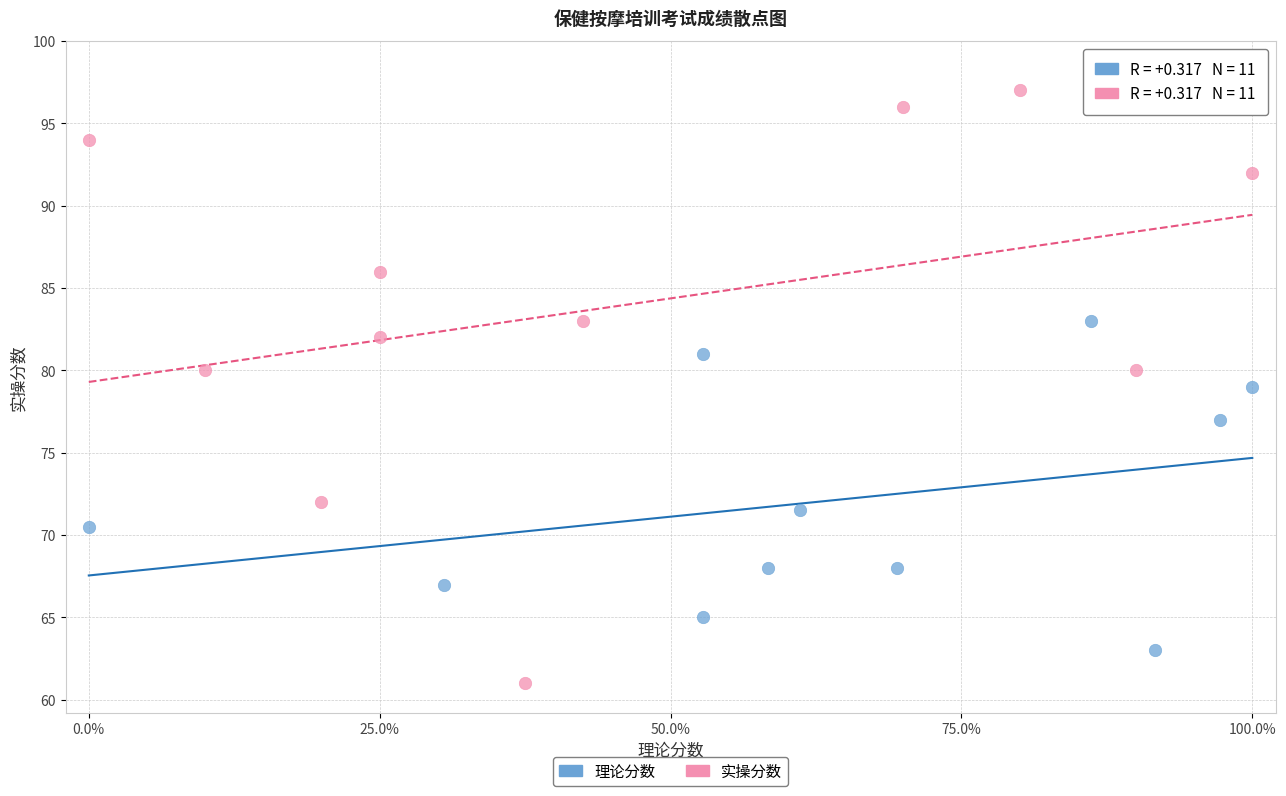

Which series reaches the minimum Y coordinate?

实操分数